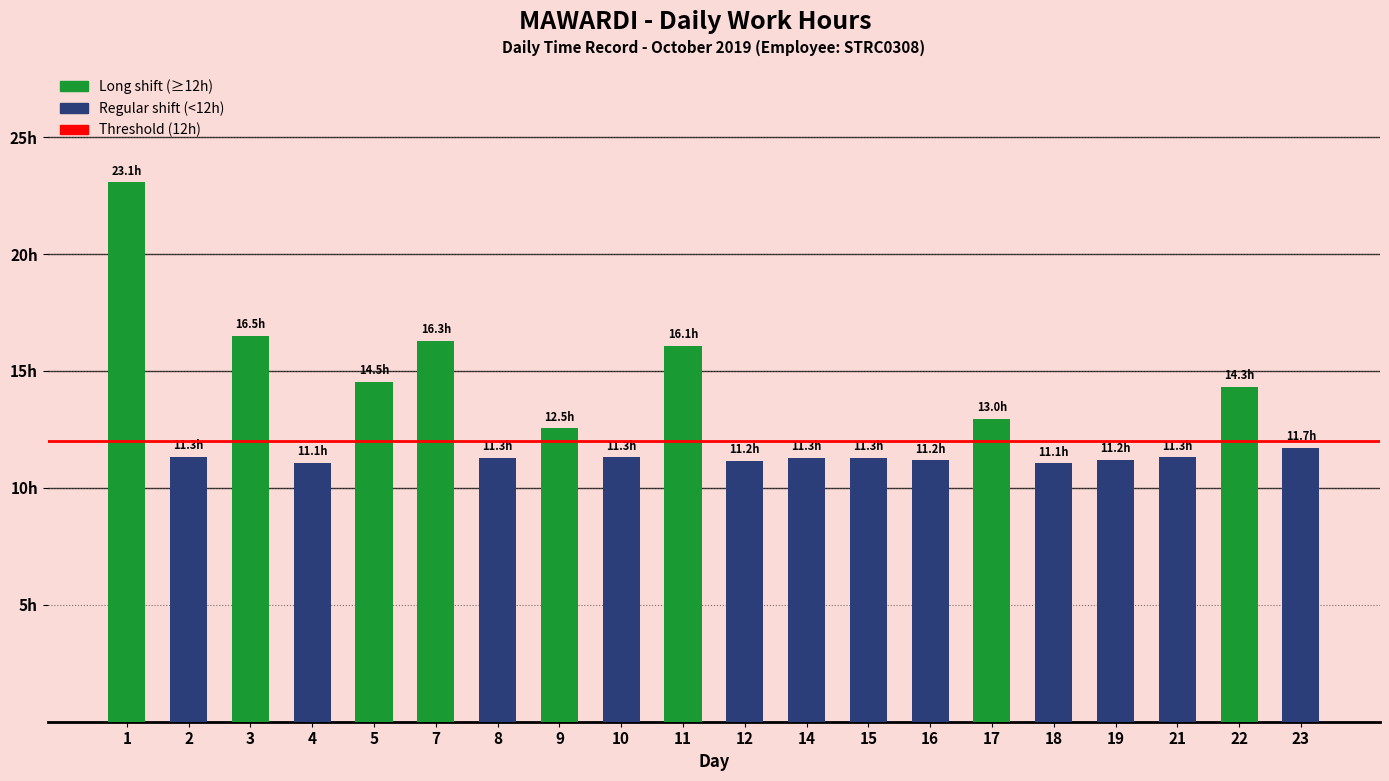

List the labels in order of value, smallest first.

18, 4, 12, 16, 19, 14, 15, 8, 10, 21, 2, 23, 9, 17, 22, 5, 11, 7, 3, 1